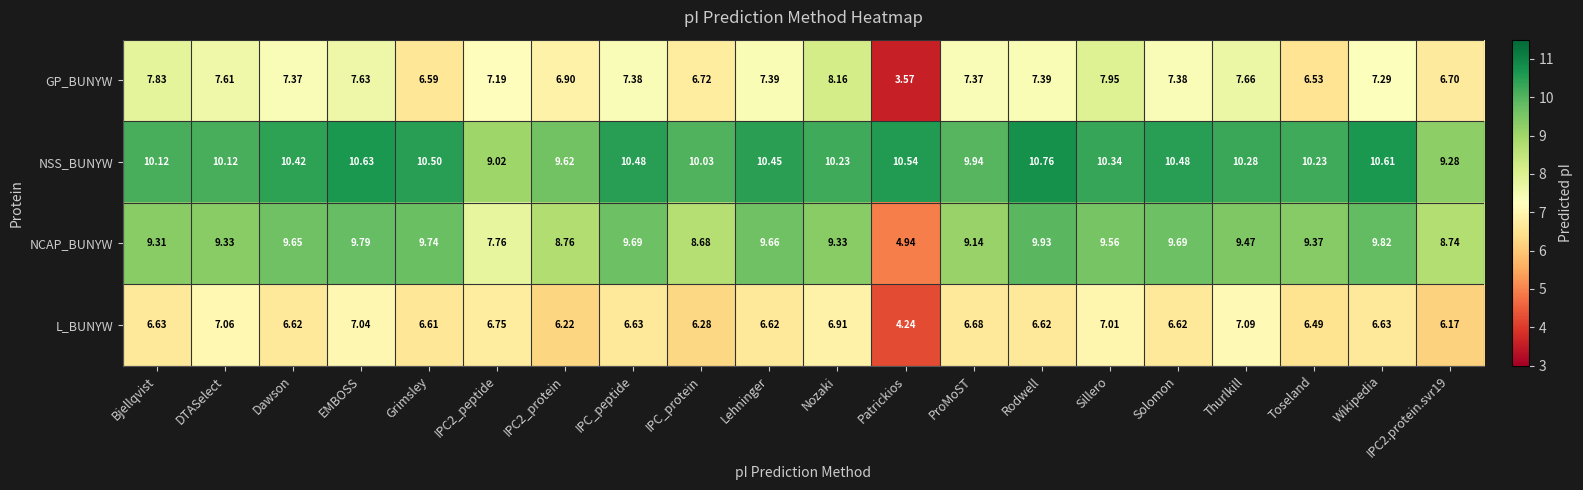

Is the value of L_BUNYW at ProMoST greater than the value of NSS_BUNYW at Wikipedia?

No